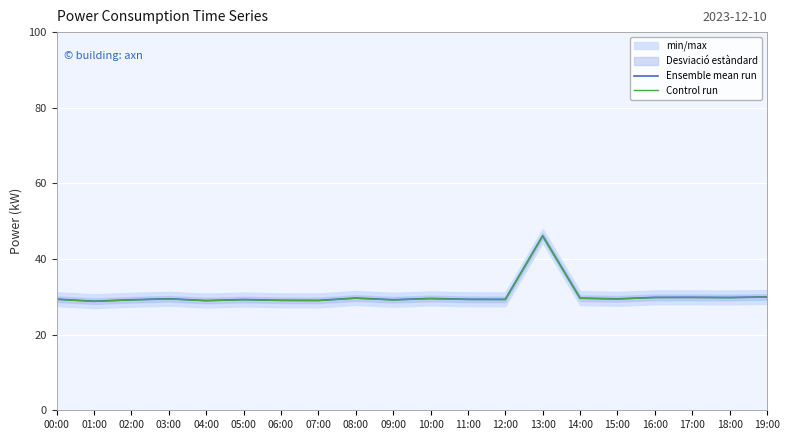

Where is the first local minimum for Control run?

01:00